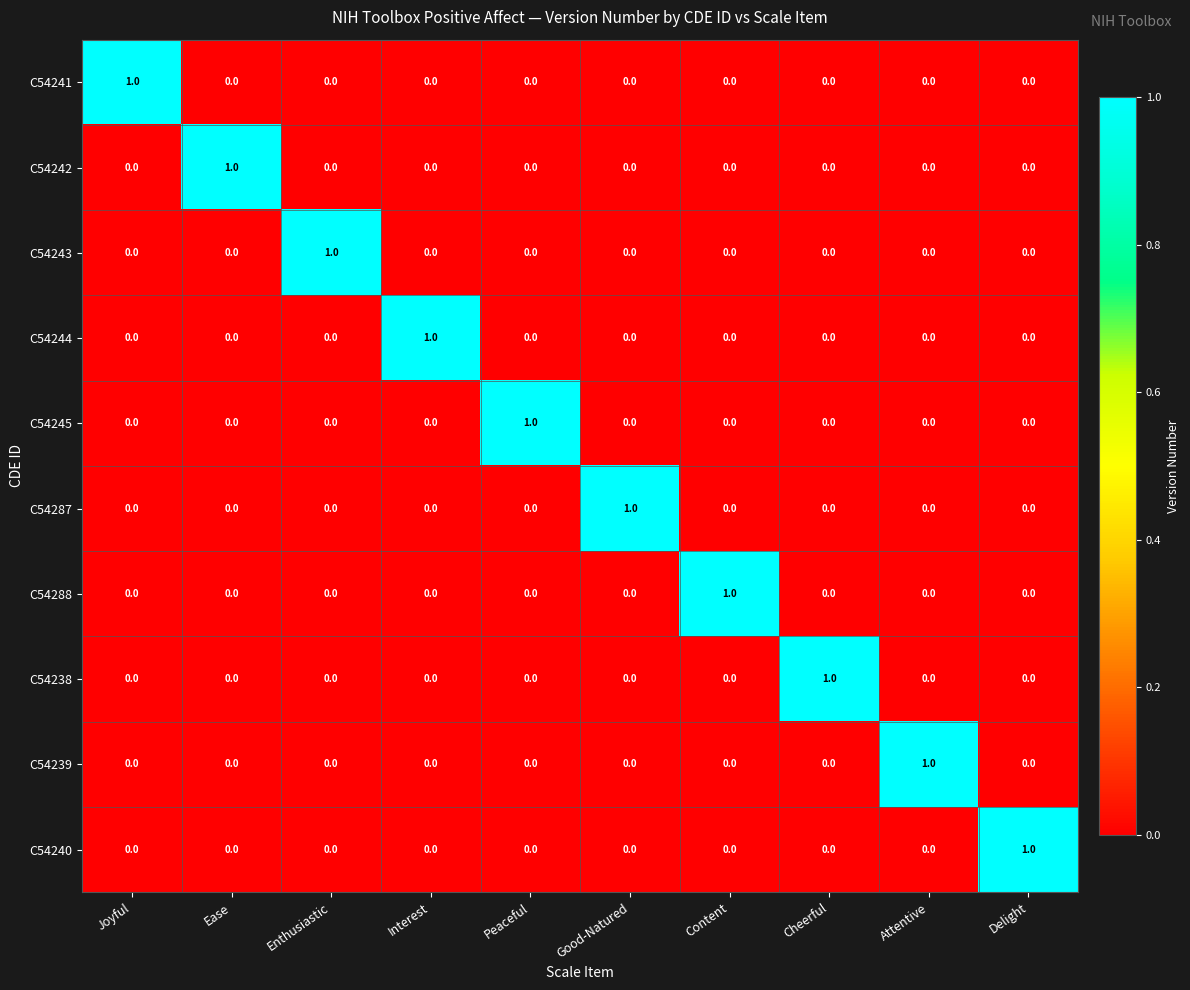

True or false: C54238 has a value of 0 at Joyful.

True